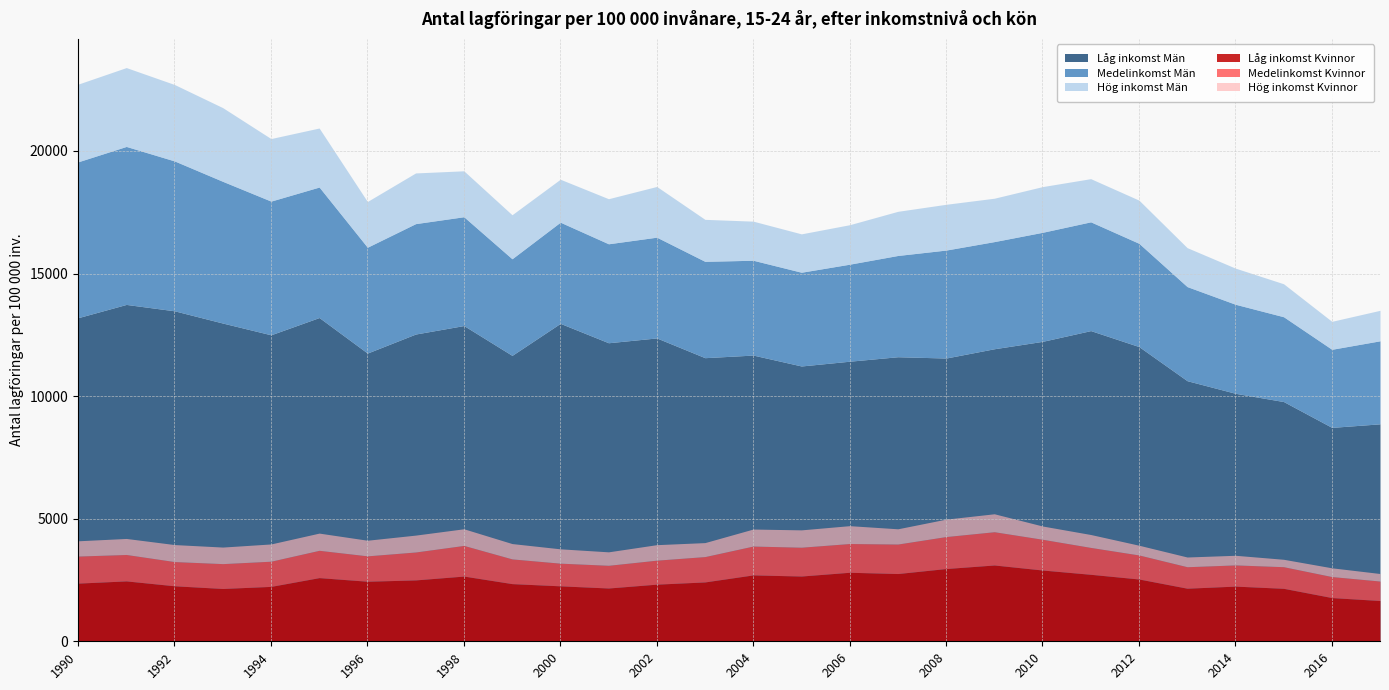

Which category has the highest value across all series?

1991